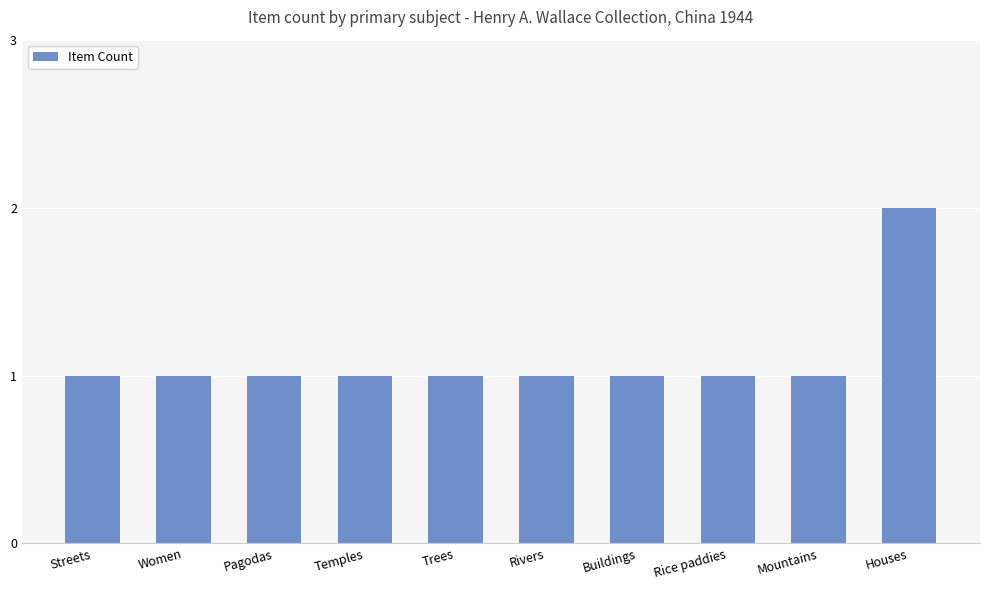

Reading left to right, what are all the values shown in this chart?

Streets=1	Women=1	Pagodas=1	Temples=1	Trees=1	Rivers=1	Buildings=1	Rice paddies=1	Mountains=1	Houses=2